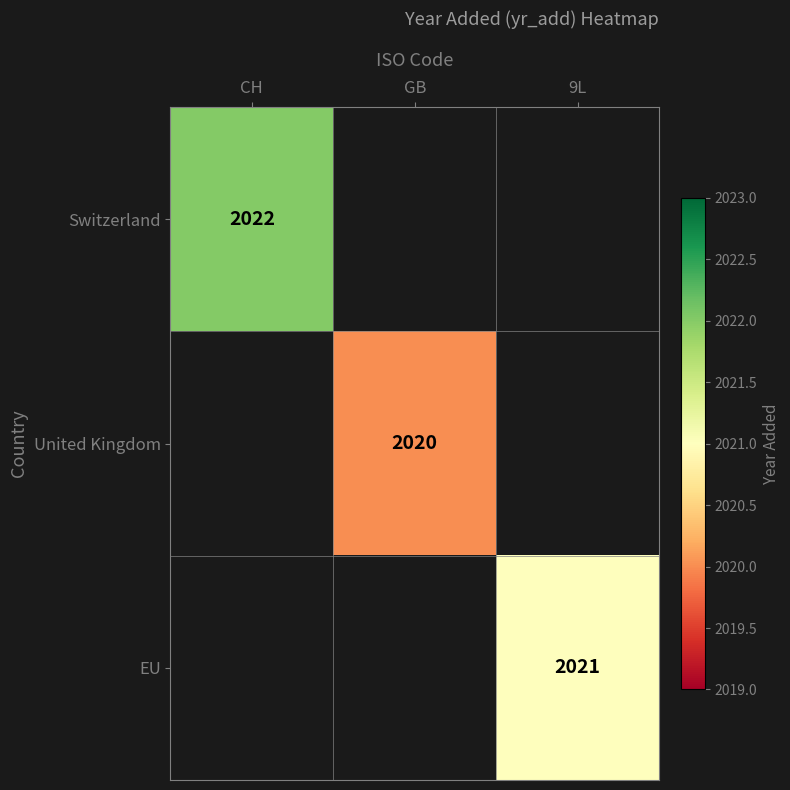

The EU series shows 3447 at 9L. True or false?

False